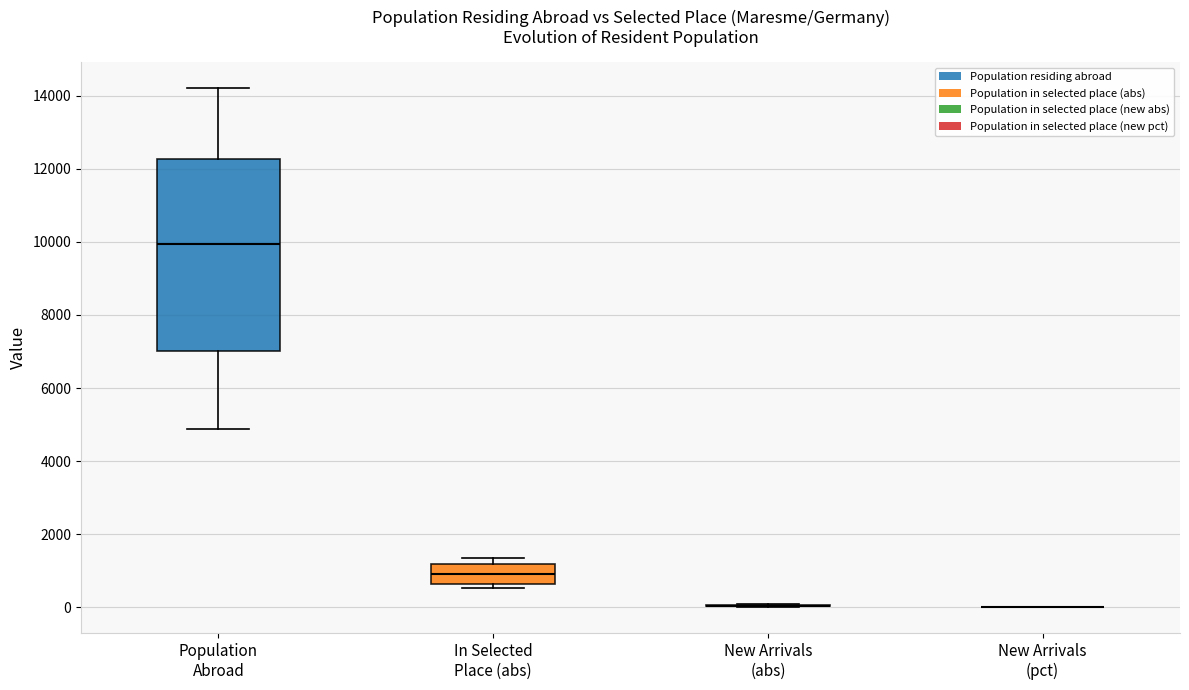

Where is the upper edge of the box for In Selected Place (abs) on the y-axis? The values are not printed on the chart, so give them approximately, as read against the axis.

1200